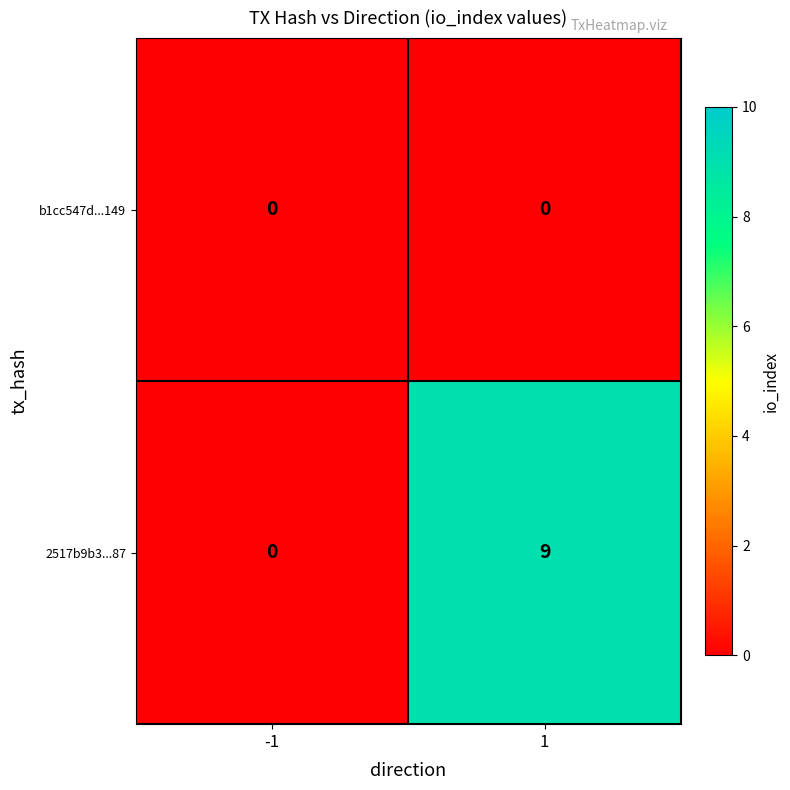

Which category has the highest value across all series?

1